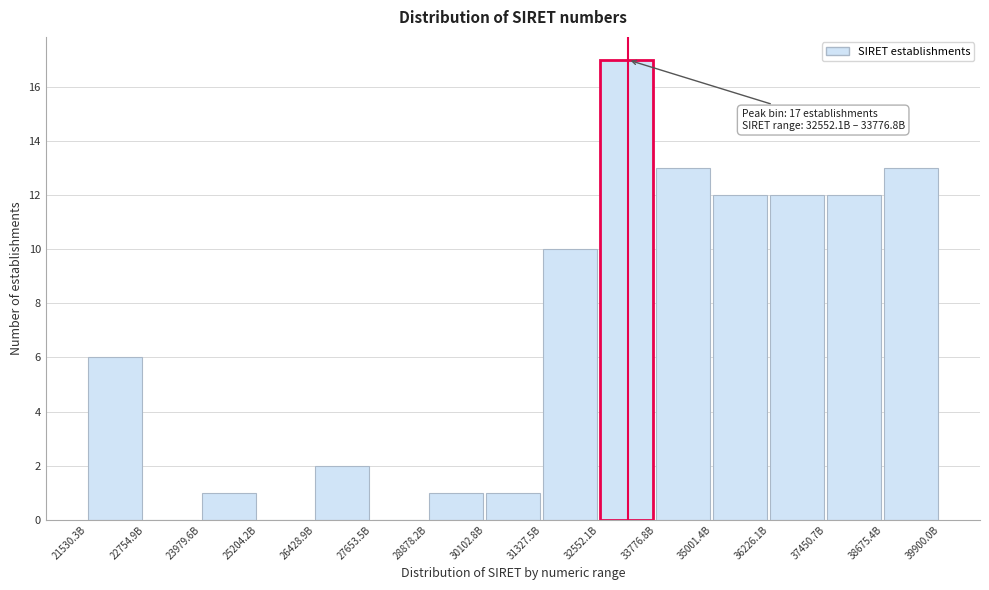

Reading left to right, what are all the values shown in this chart?

21530.3B=6	22754.9B=0	23979.6B=1	25204.2B=0	26428.9B=2	27653.5B=0	28878.2B=1	30102.8B=1	31327.5B=10	32552.1B=17	33776.8B=13	35001.4B=12	36226.1B=12	37450.7B=12	38675.4B=13